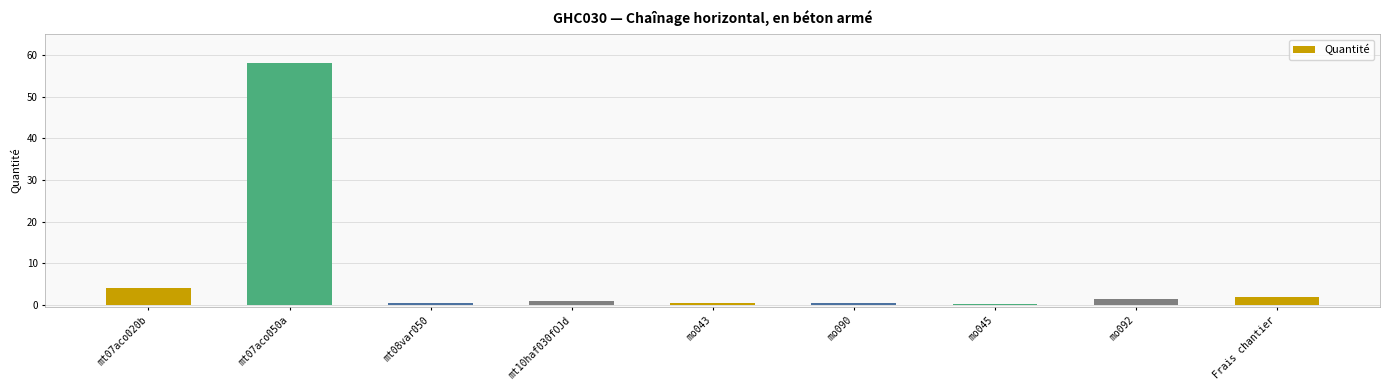

How many bars are there in total?

9